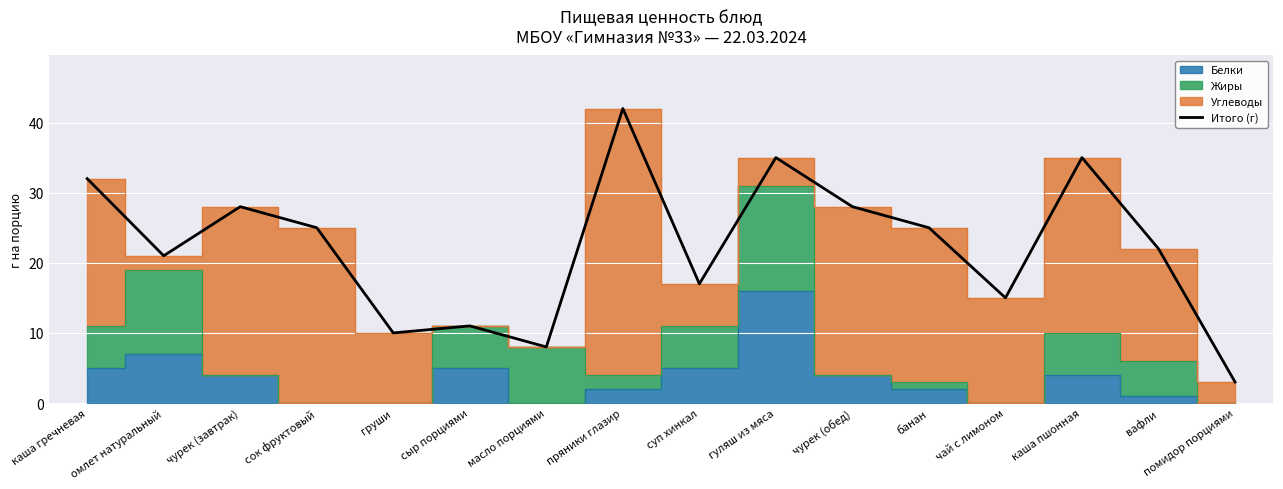

List the labels in order of value, largest first.

пряники глазир, гуляш из мяса, каша пшонная, каша гречневая, чурек (завтрак), чурек (обед), сок фруктовый, банан, вафли, омлет натуральный, суп хинкал, чай с лимоном, сыр порциями, груши, масло порциями, помидор порциями